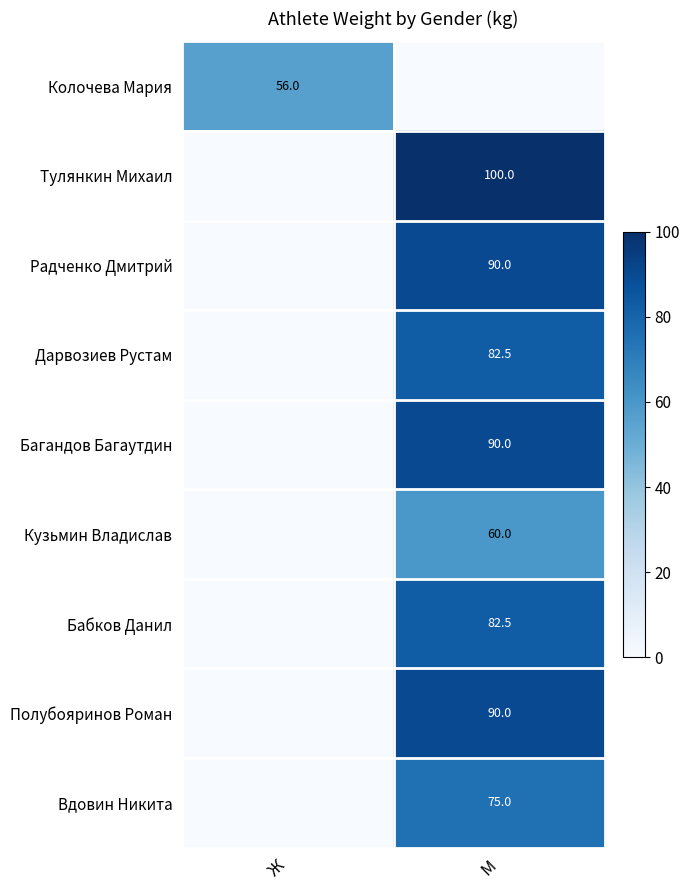

The Радченко Дмитрий series shows 139.2 at М. True or false?

False